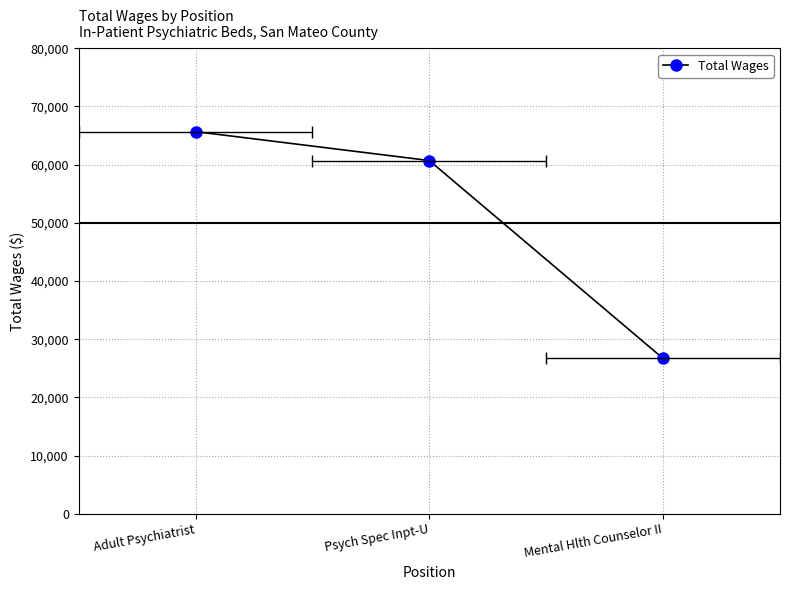

What is the change in value from Psych Spec Inpt-U to Mental Hlth Counselor II?

-34027